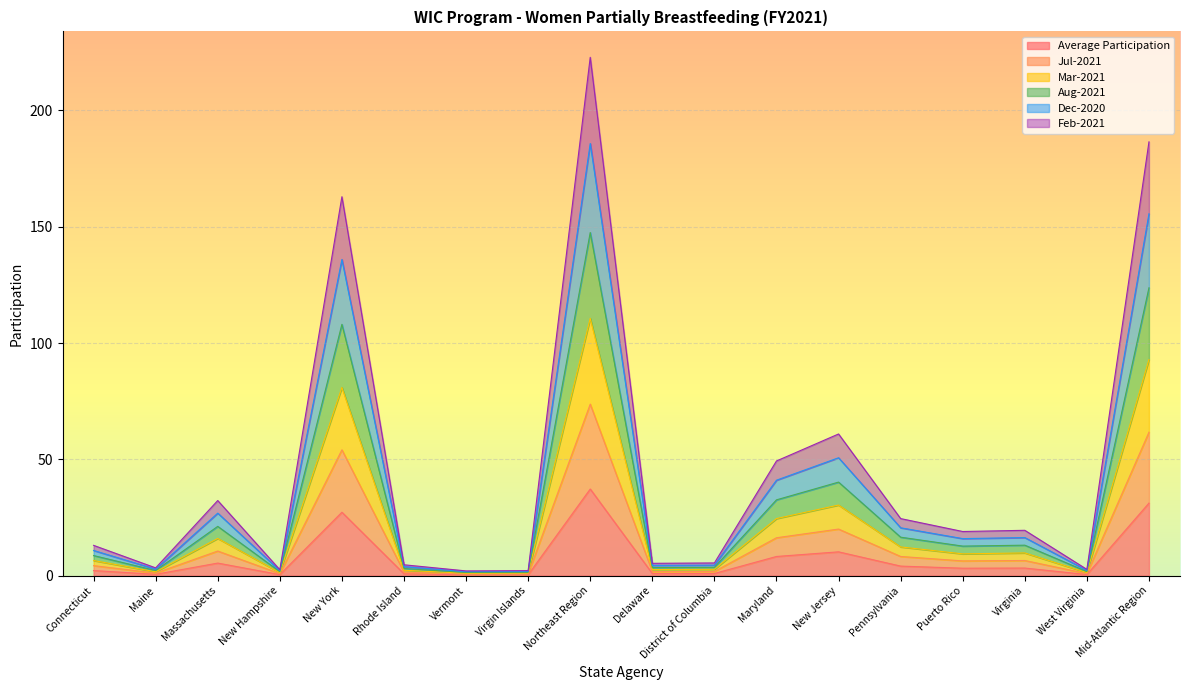

How many lines are shown in the chart?

6